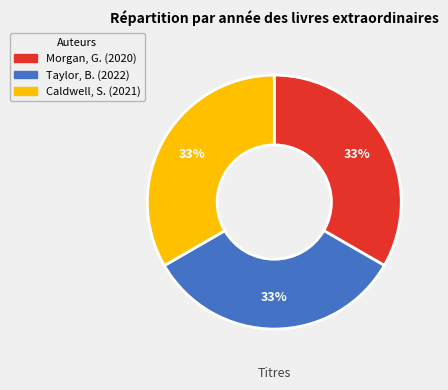

Does any single category account for the majority?

No